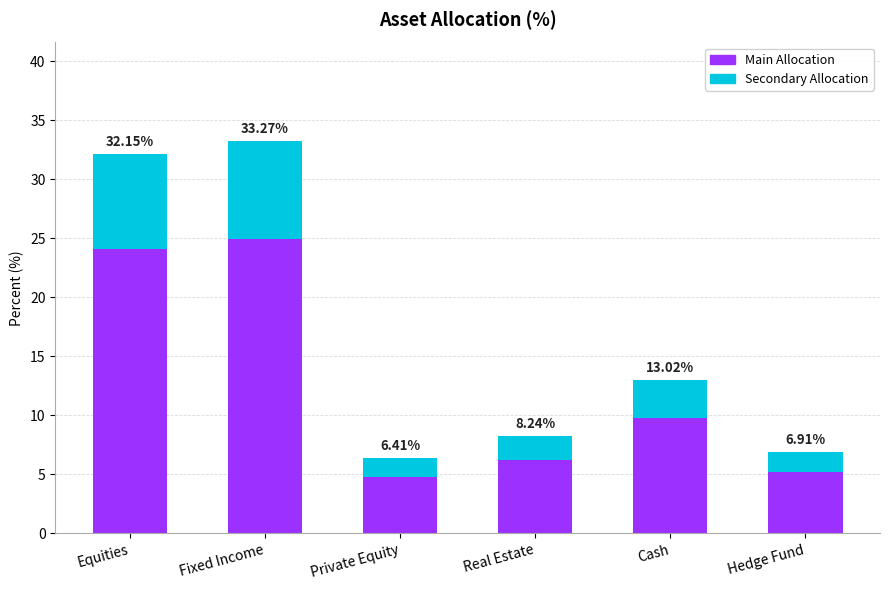

What are all the series names shown in the legend?

Main Allocation, Secondary Allocation